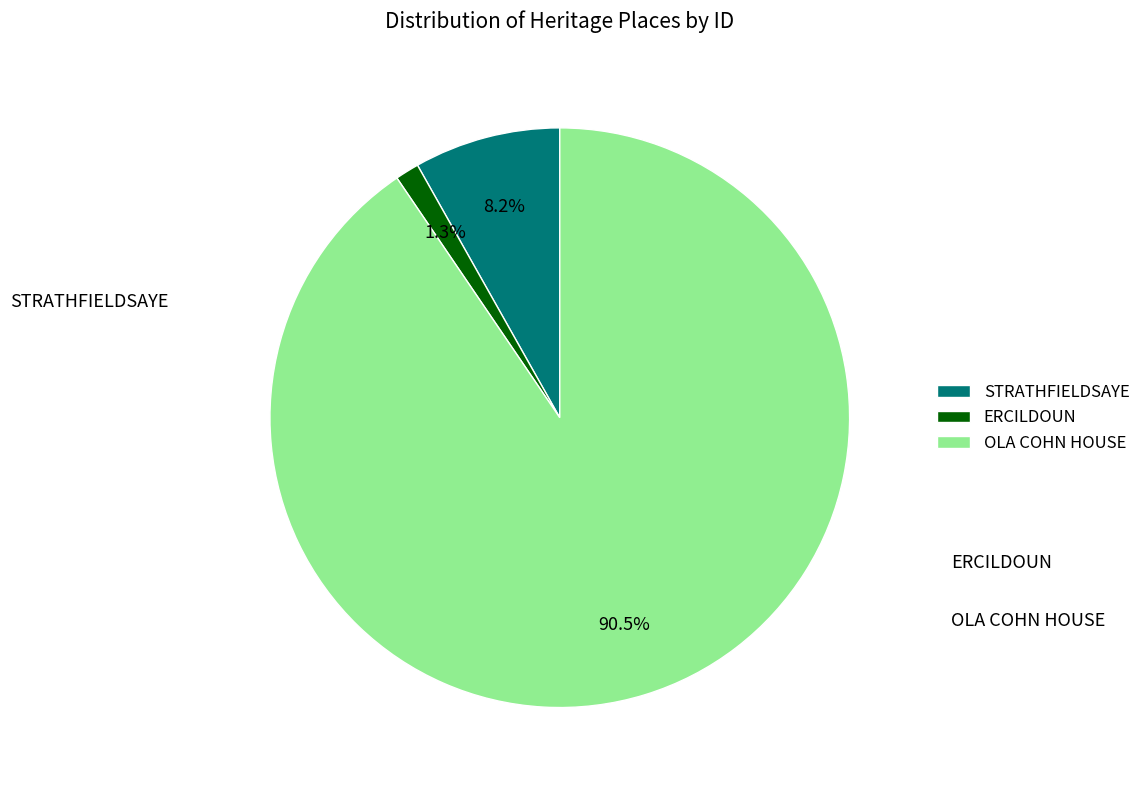

To the nearest percent, what is the difference between the largest and smallest slice percentages?

89%